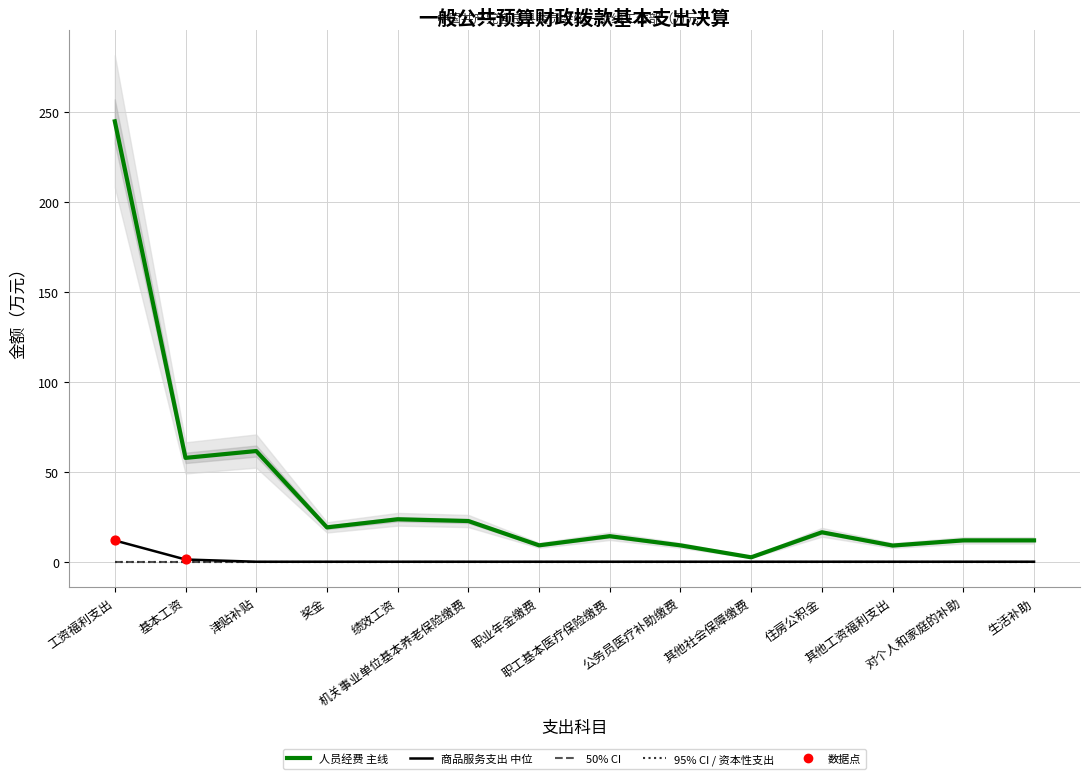

Is the value of 人员经费(col_2) at 住房公积金 greater than the value of 商品服务支出(col_5) at 职业年金缴费?

Yes